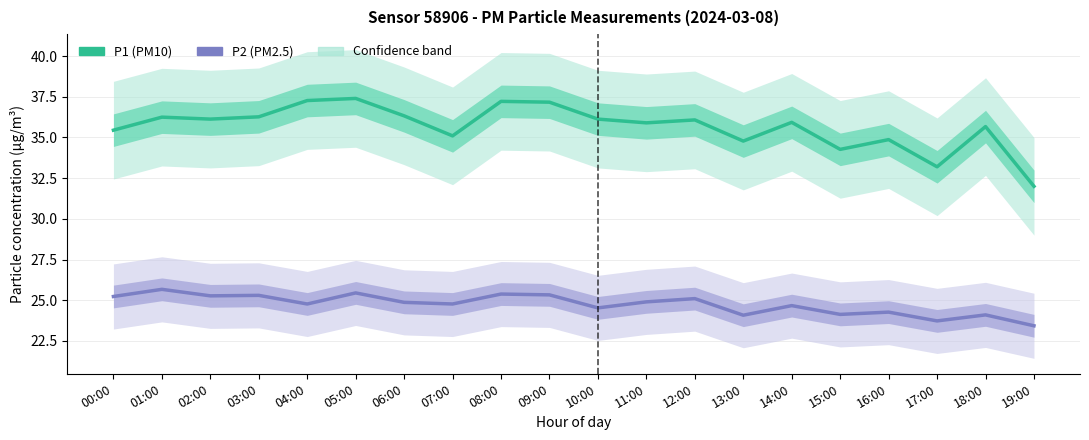

In P2 (PM2.5), how many points are higher than both neighbors (excluding endpoints)?

8